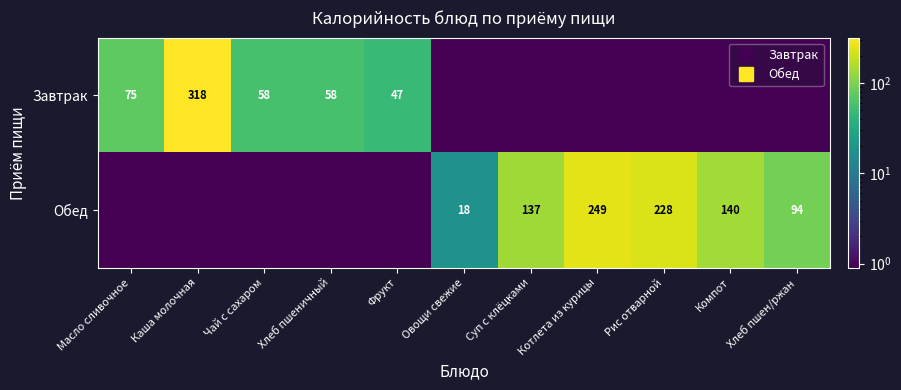

At which category does the chart reach its peak across all series?

Каша молочная